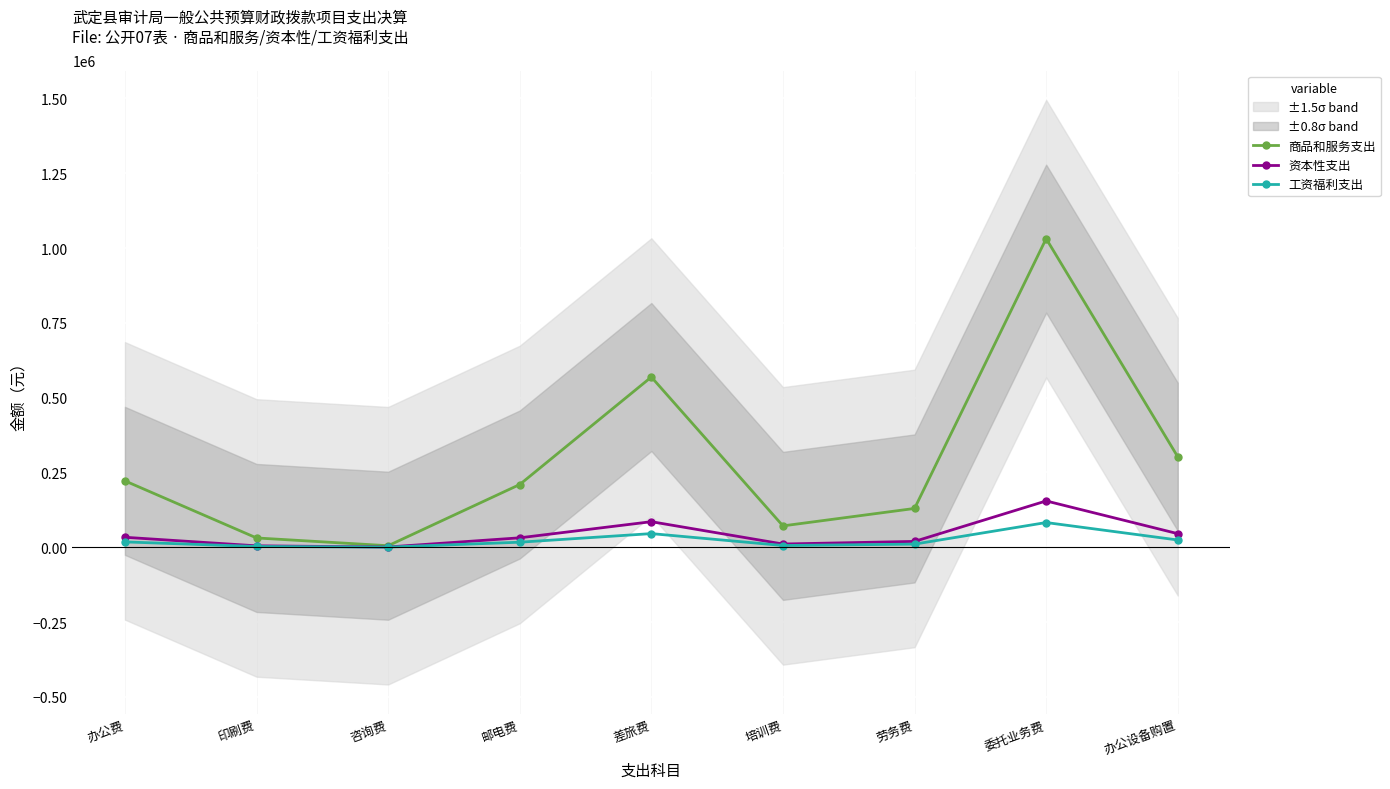

The value of 商品和服务支出 at 办公设备购置 is 302250.0. True or false?

True